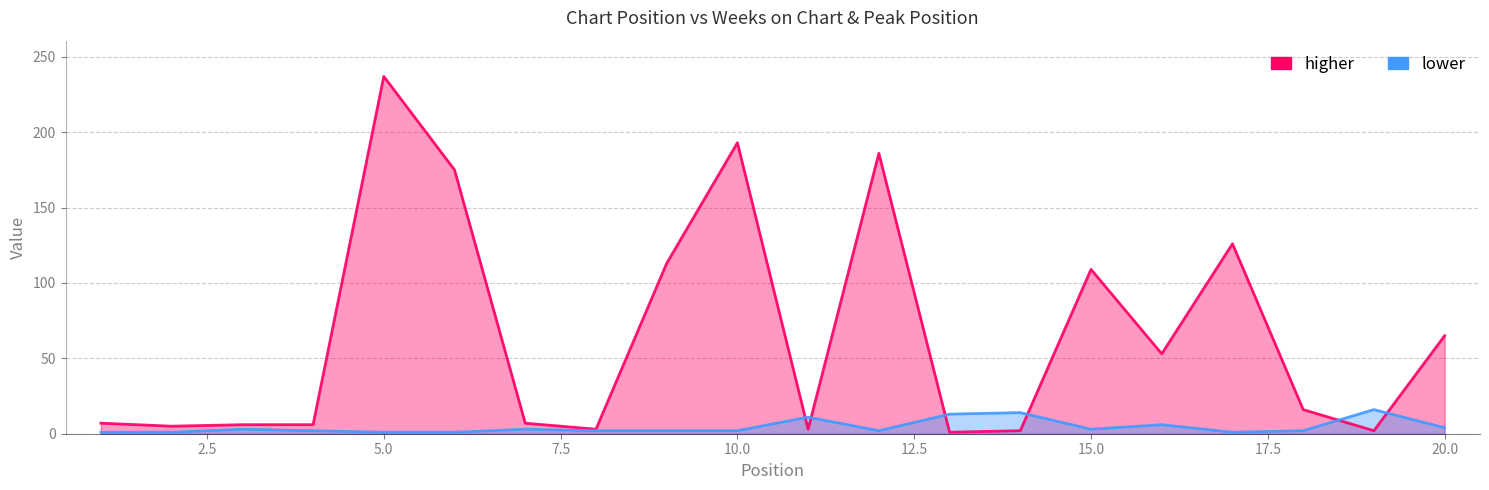

At how many categories does at least one series exceed 148?

4